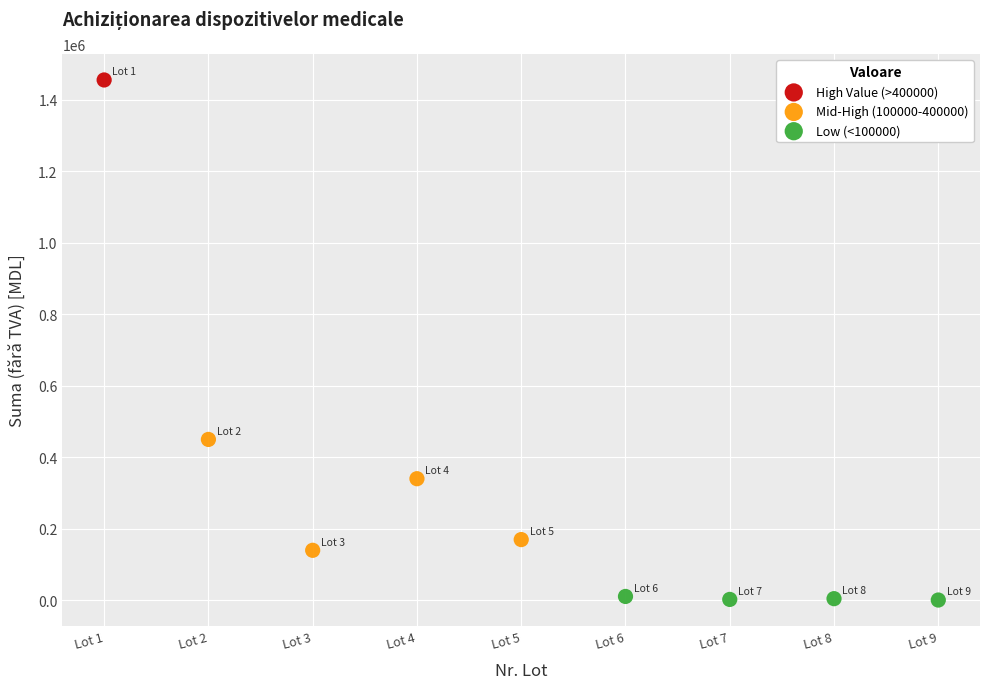

What are all the series names shown in the legend?

High Value (>400000), Mid-High (100000-400000), Low (<100000)